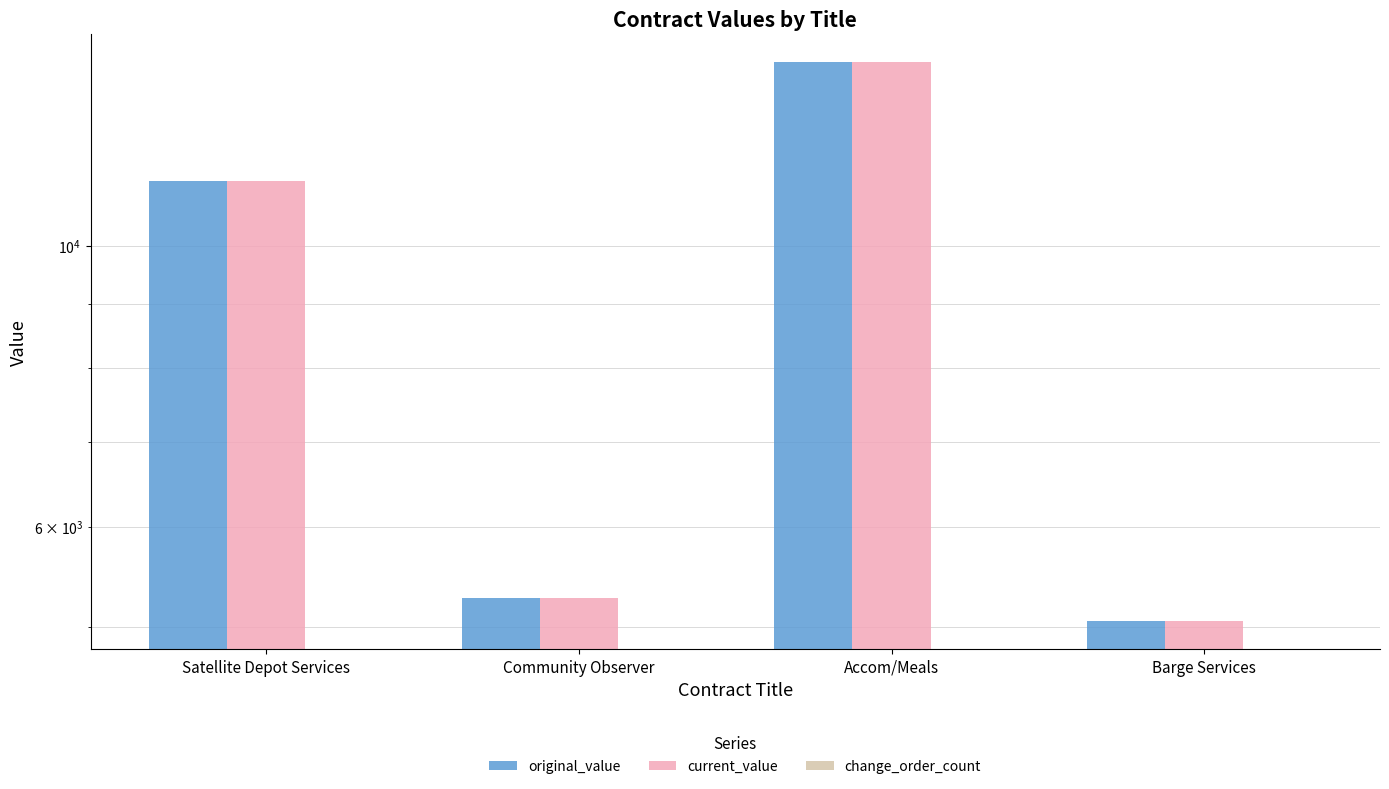

Reading right to left, list all the values displayed in this chart.

original_value: Barge Services=5050.3	Accom/Meals=13961.0	Community Observer=5265.0	Satellite Depot Services=11250.0
current_value: Barge Services=5050.3	Accom/Meals=13961.0	Community Observer=5265.0	Satellite Depot Services=11250.0
change_order_count: Barge Services=0.0	Accom/Meals=0.0	Community Observer=0.0	Satellite Depot Services=0.0